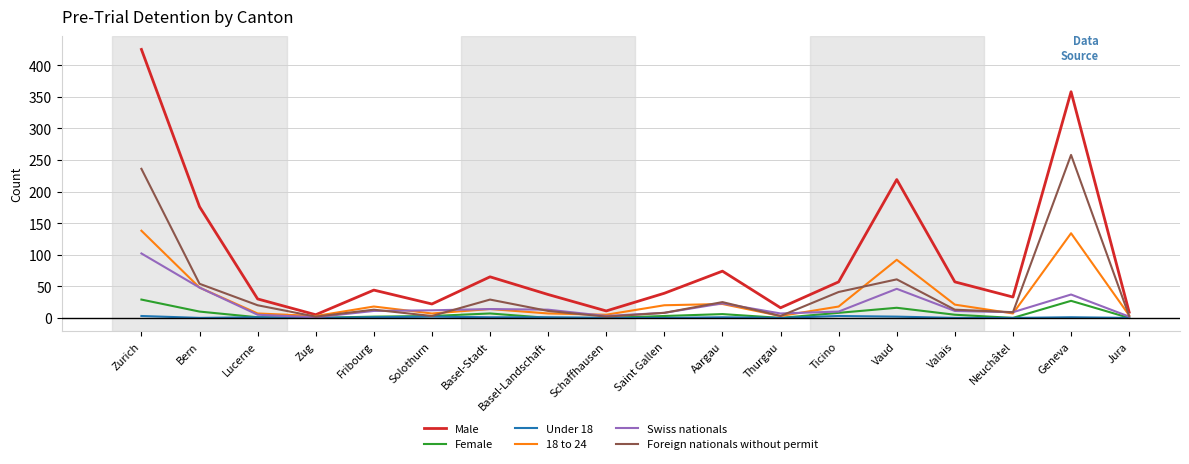

At which category is the sum across all series the highest?

Zurich